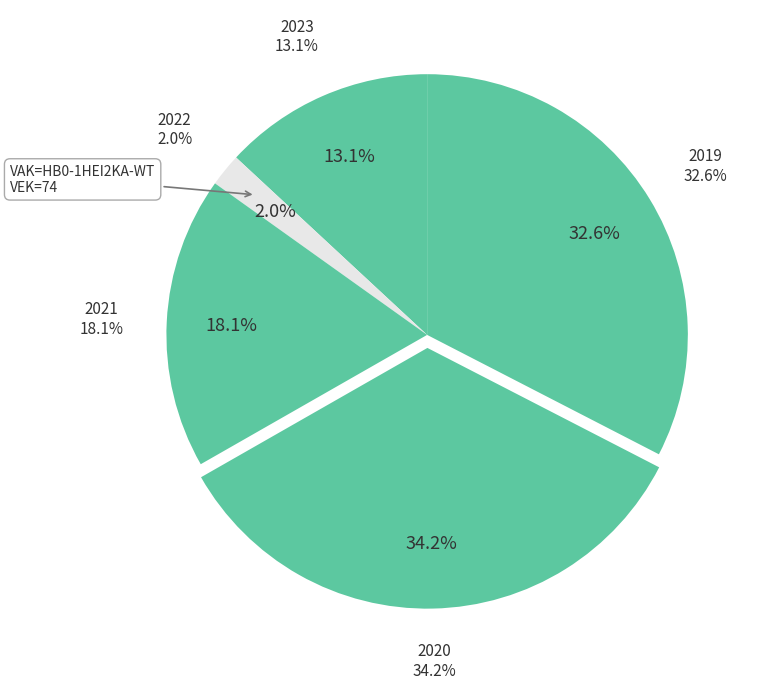

Count the number of slices in the pie.

5